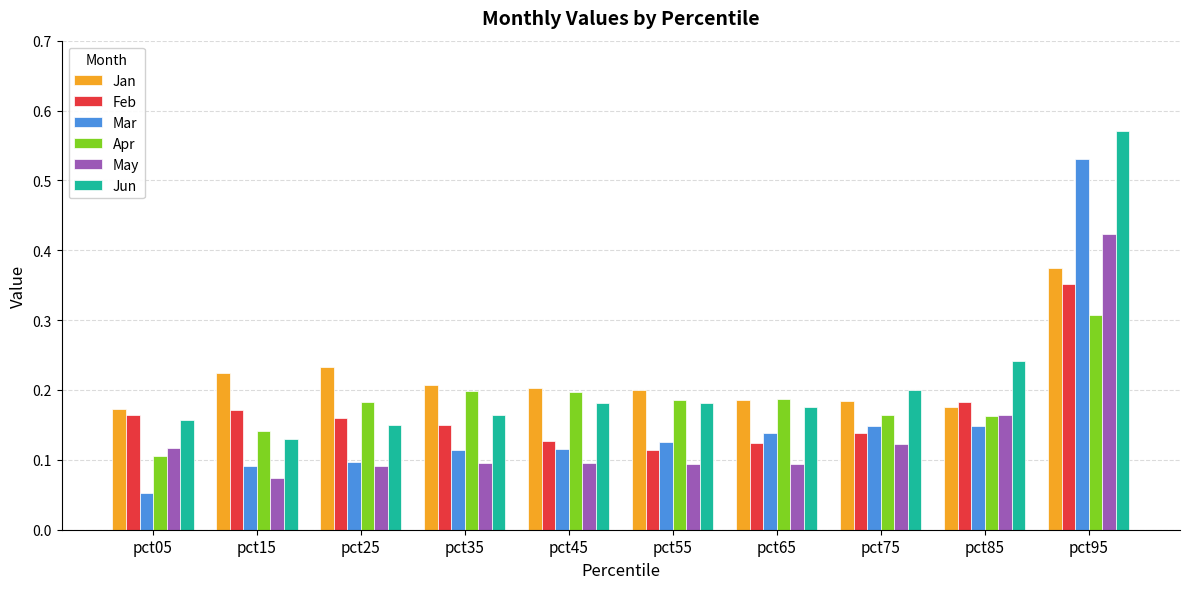

What are all the series names shown in the legend?

Jan, Feb, Mar, Apr, May, Jun